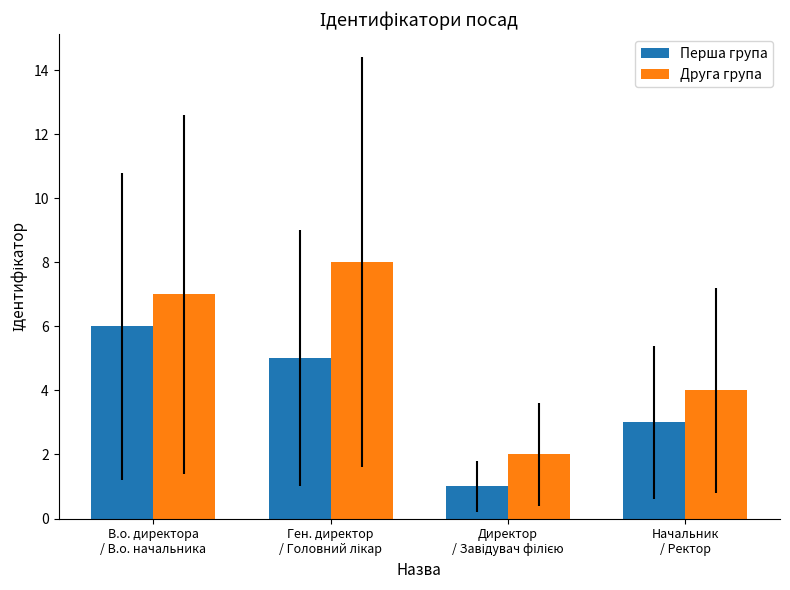

List the series in order of their peak value, highest first.

Друга група, Перша група